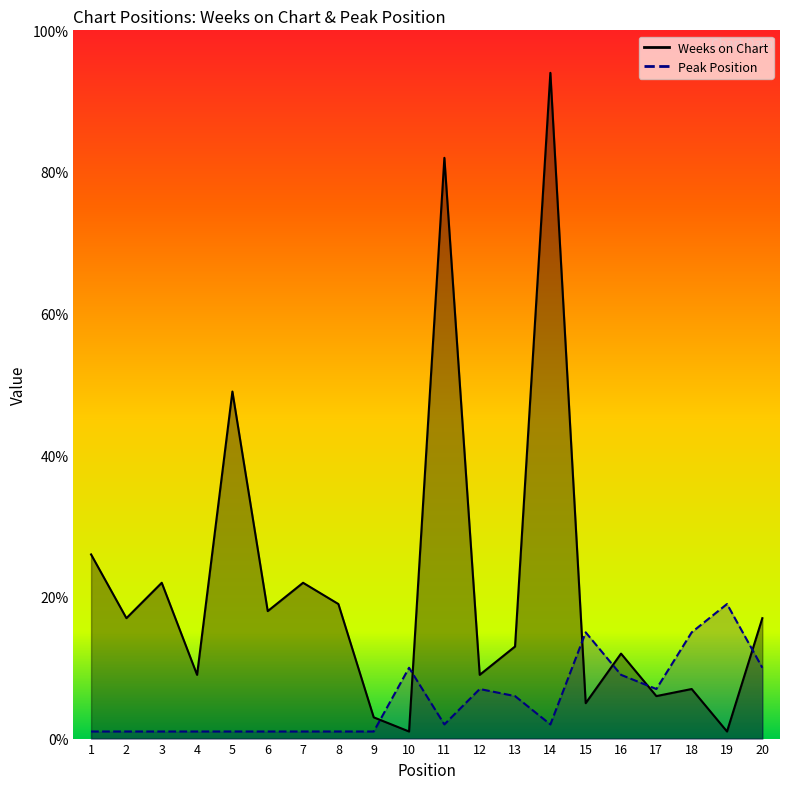

Rank the series by their maximum value, from highest to lowest.

Weeks on Chart, Peak Position